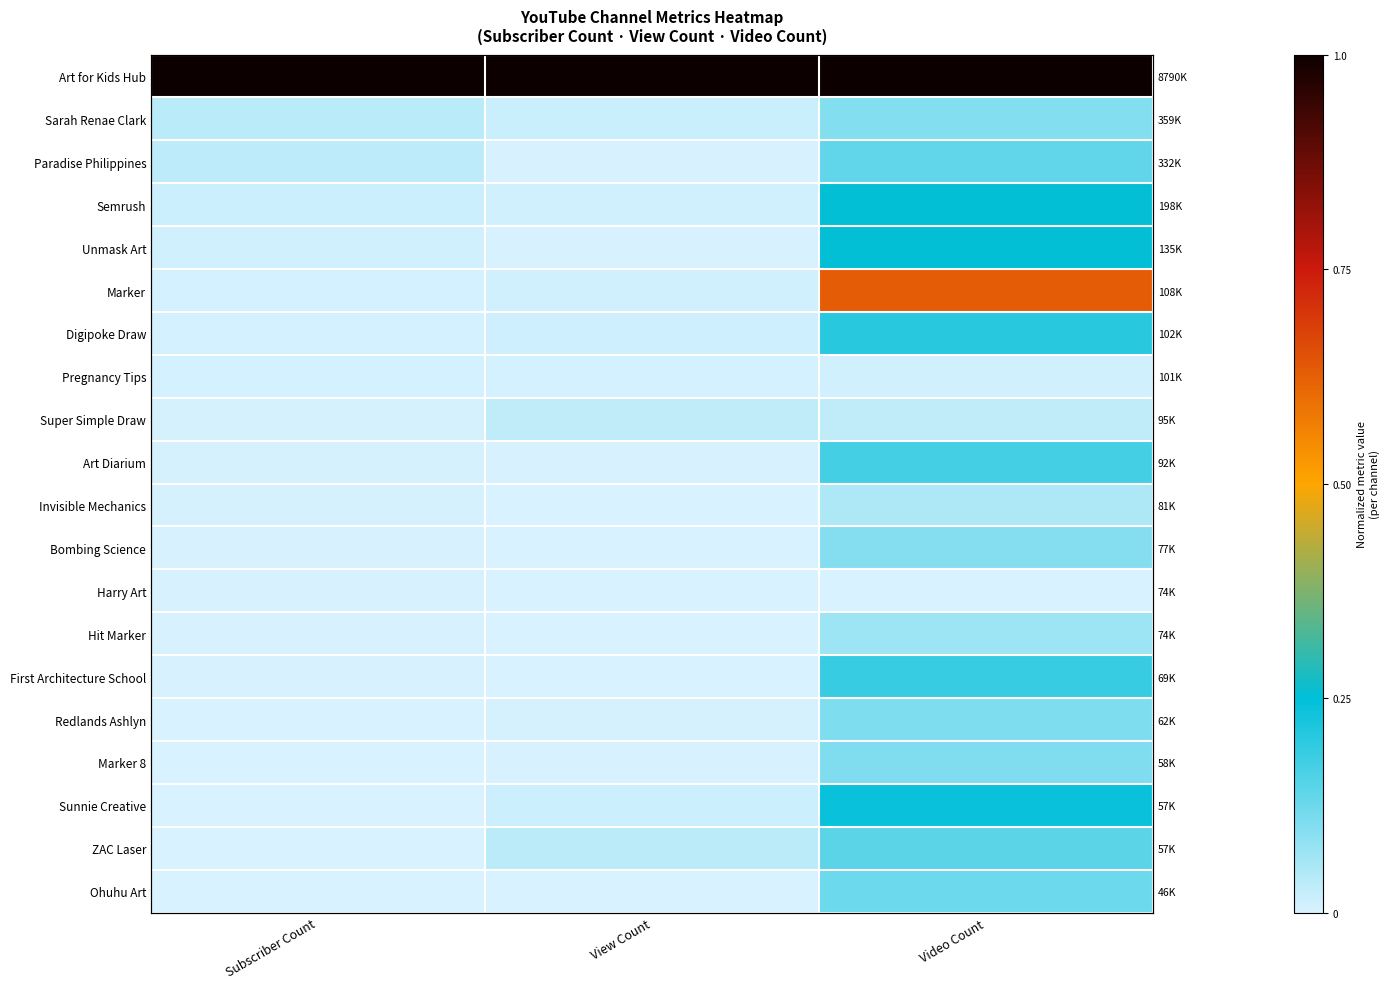

At which category is the sum across all series the highest?

Video Count